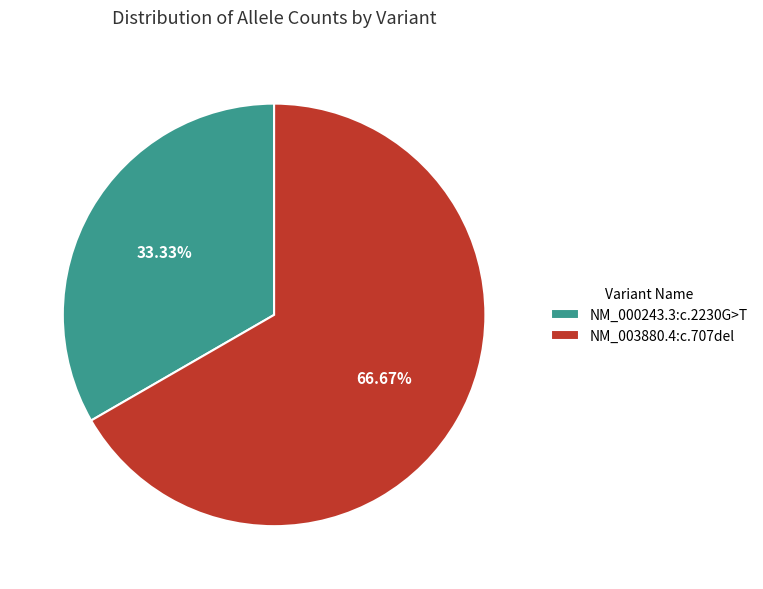

Combined, what portion of the pie is NM_003880.4:c.707del and NM_000243.3:c.2230G>T?

100.0%